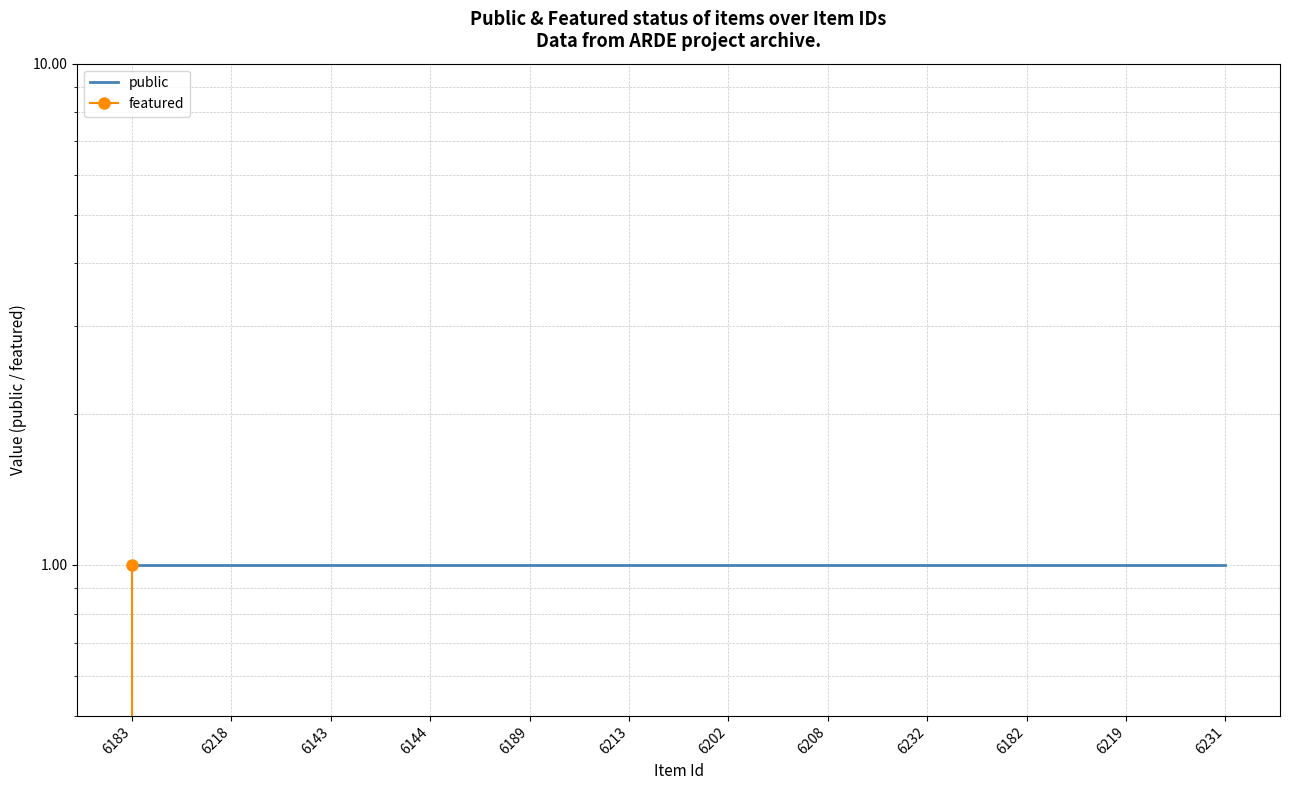

Reading left to right, transcribe all the data shown in this chart.

public: 6183=1	6218=1	6143=1	6144=1	6189=1	6213=1	6202=1	6208=1	6232=1	6182=1	6219=1	6231=1
featured: 6183=1	6218=0	6143=0	6144=0	6189=0	6213=0	6202=0	6208=0	6232=0	6182=0	6219=0	6231=0